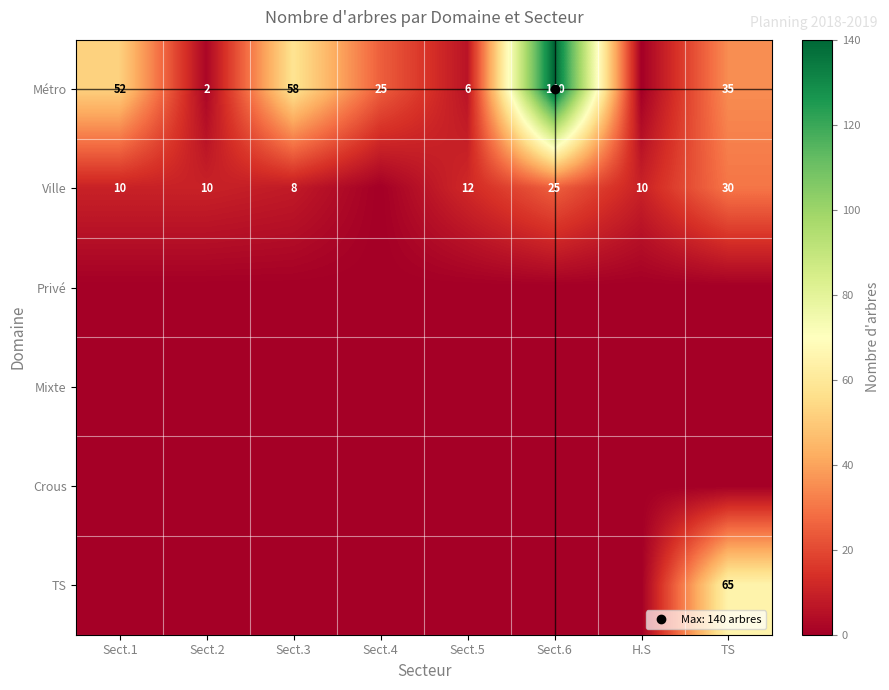

How many distinct data groups are displayed?

6